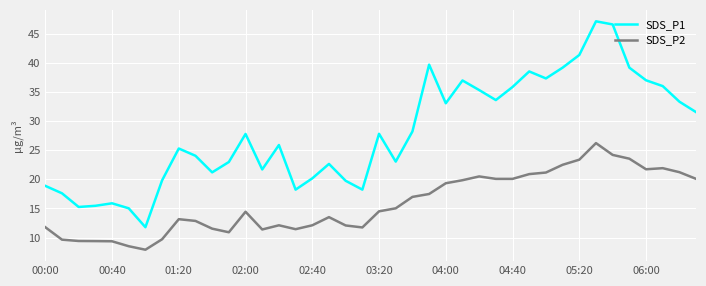

Which series has the widest spread of values?

SDS_P1